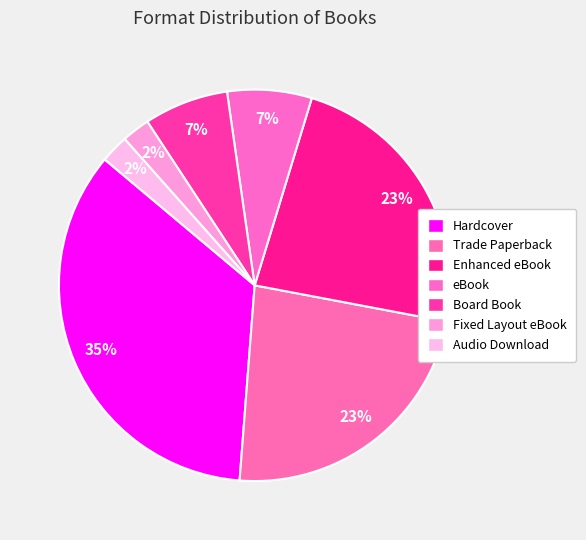

How many slices are in this pie chart?

7